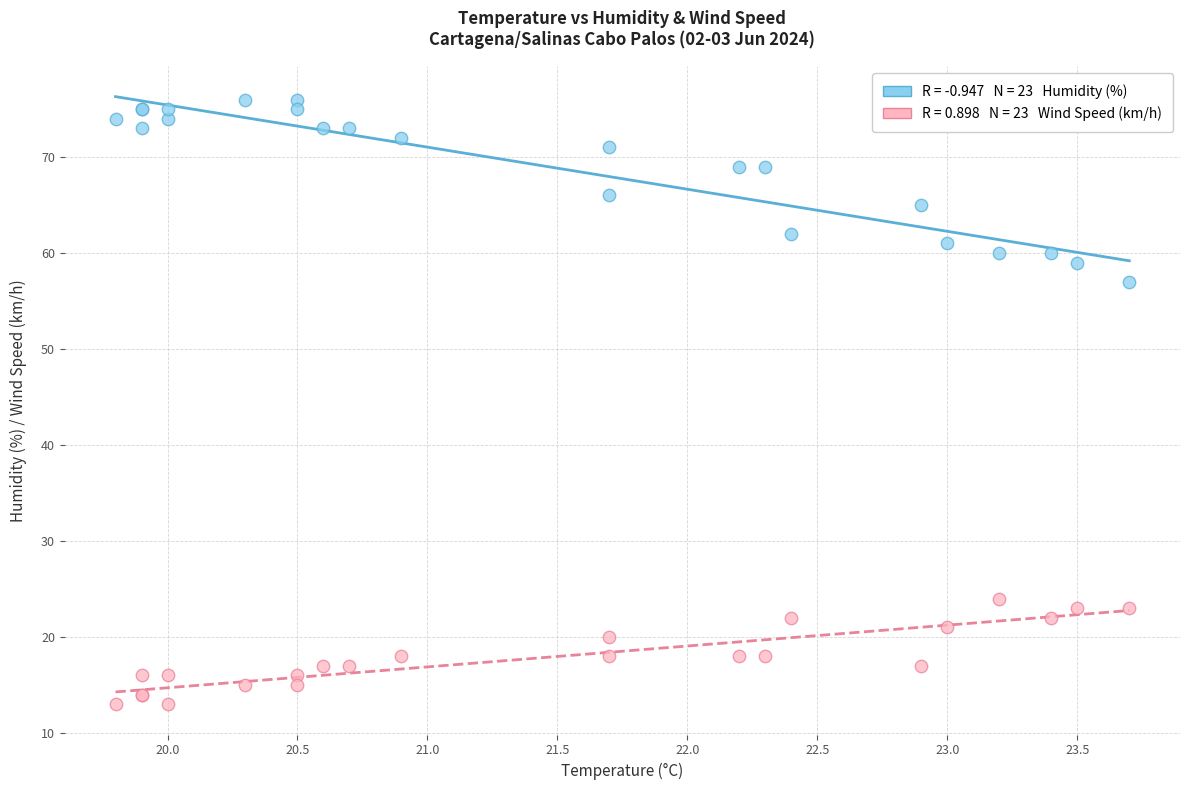

Across all series, what Y value is closest to 44?

57